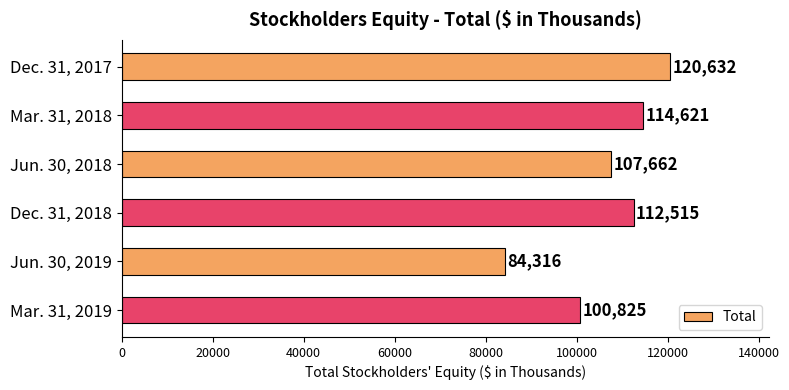

Rank the categories by value from lowest to highest.

Jun. 30, 2019, Mar. 31, 2019, Jun. 30, 2018, Dec. 31, 2018, Mar. 31, 2018, Dec. 31, 2017